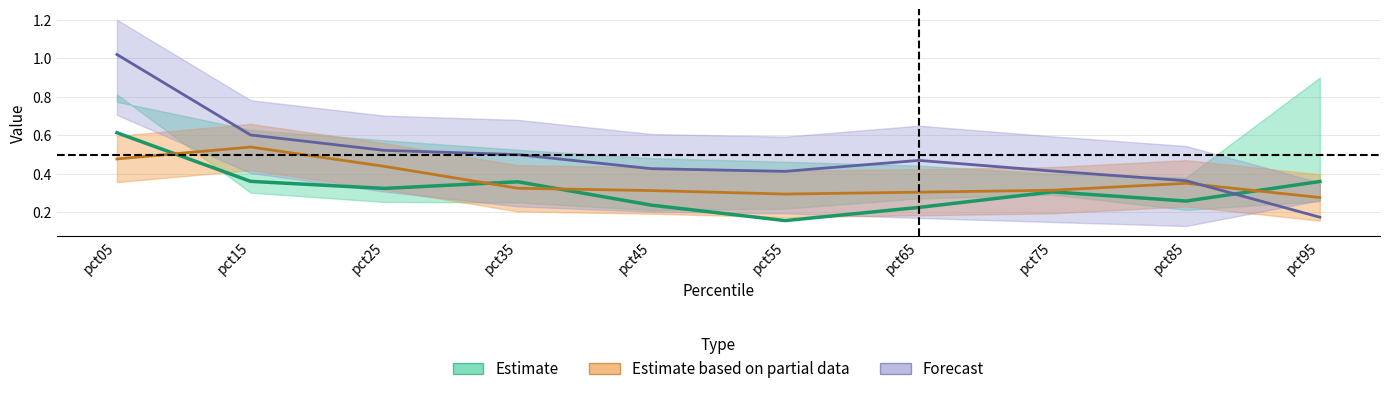

Count the number of categories in the chart.

10